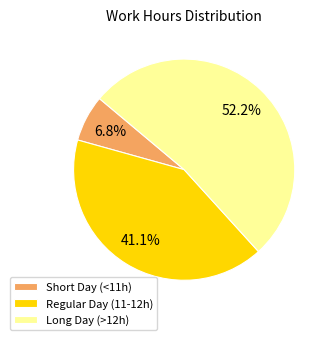

Which category has the biggest portion of the pie?

Long Day (>12h)